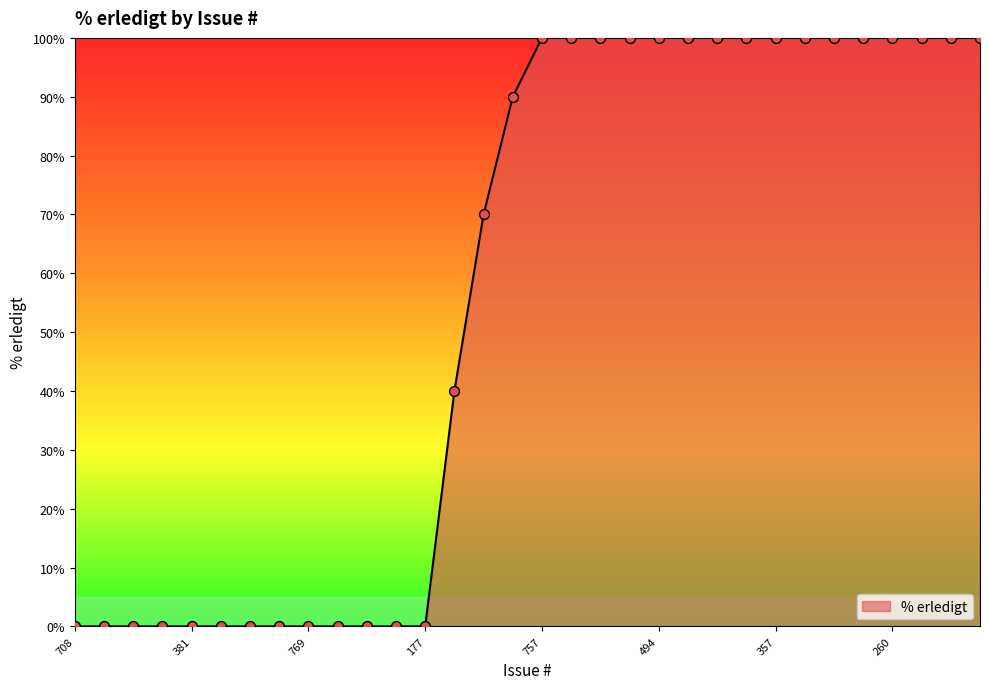

What is the difference between the maximum and minimum values?

100